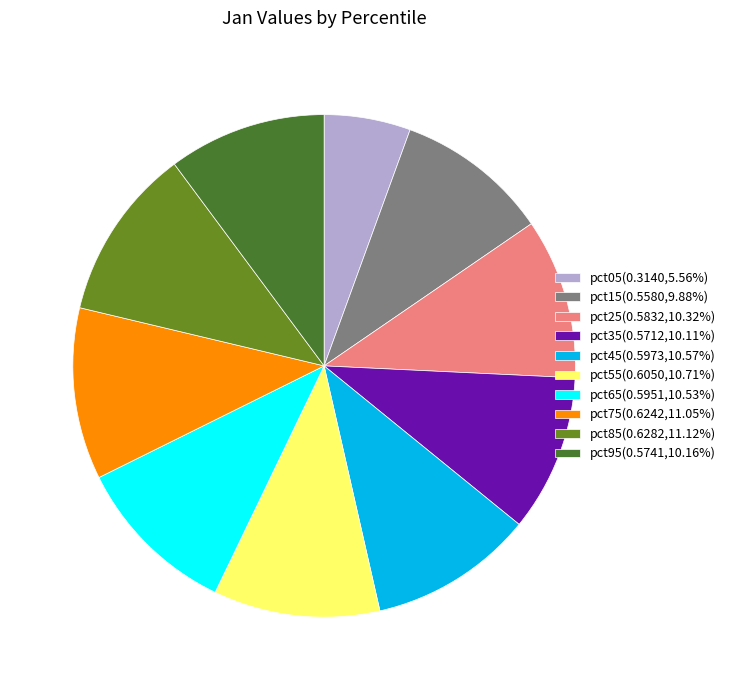

How many slices are in this pie chart?

10